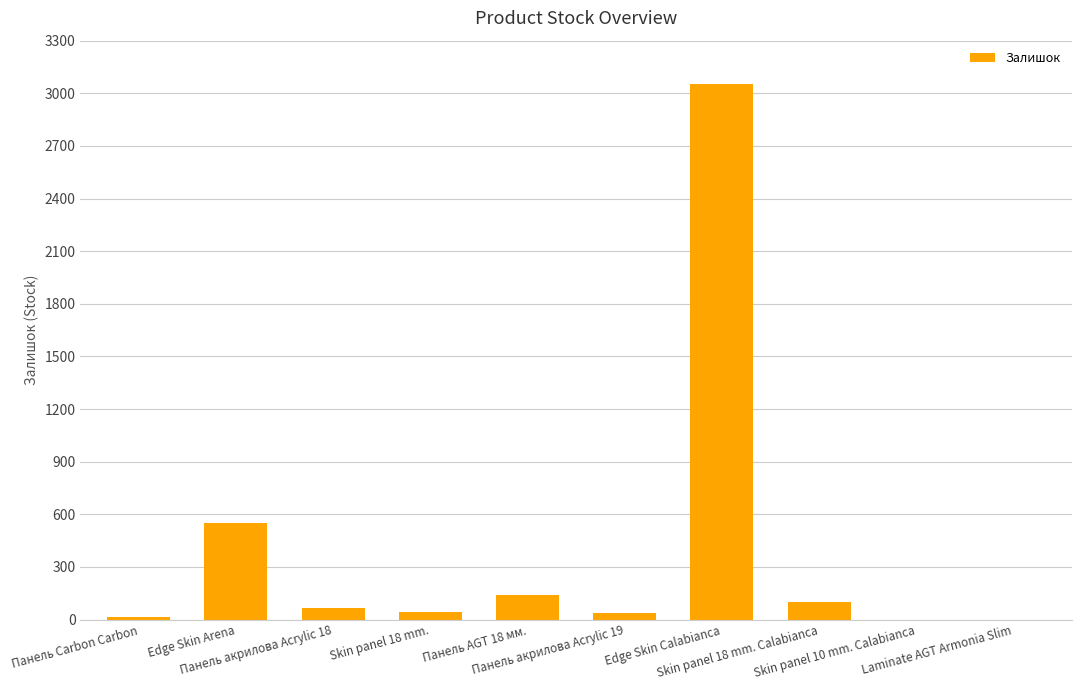

What is the greatest value displayed?

3055